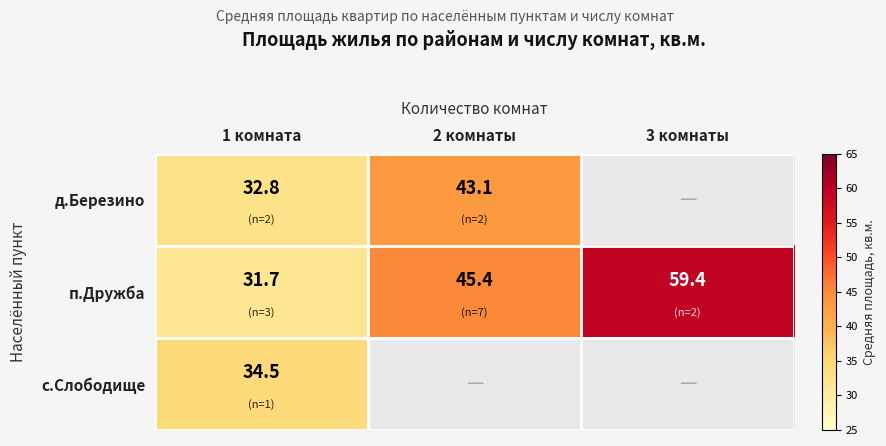

Which has a higher value, 1 комната or 2 комнаты?

2 комнаты